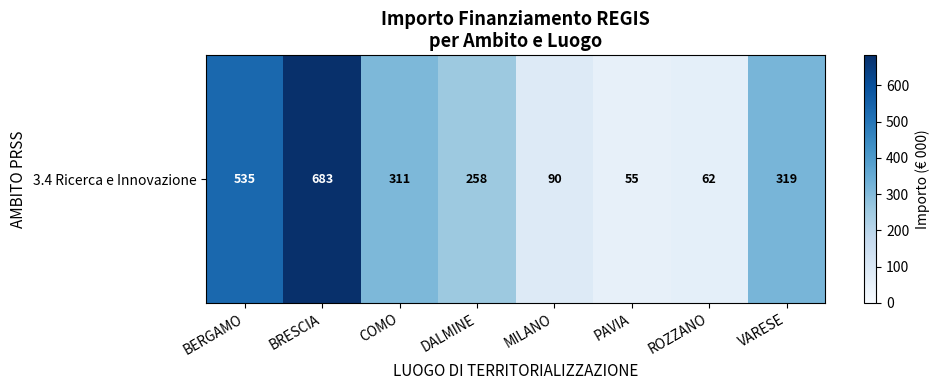

List the labels in order of value, smallest first.

PAVIA, ROZZANO, MILANO, DALMINE, COMO, VARESE, BERGAMO, BRESCIA